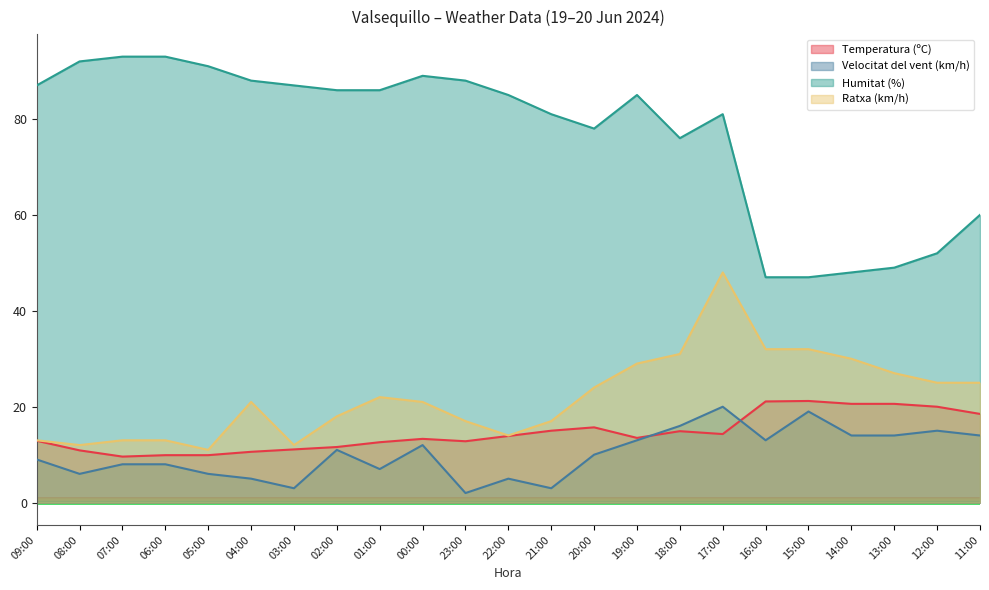

True or false: Velocitat del vent (km/h) and Humitat (%) cross at least once.

False